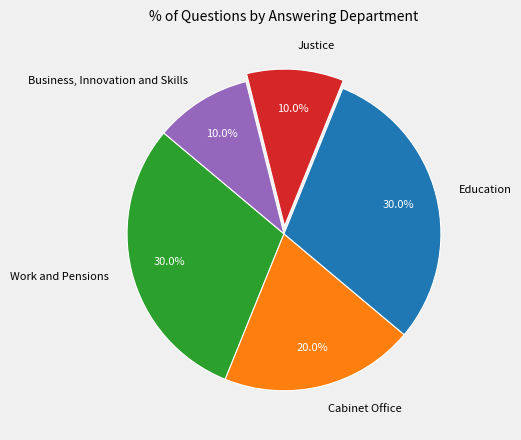

To the nearest percent, what portion does Cabinet Office represent?

20%